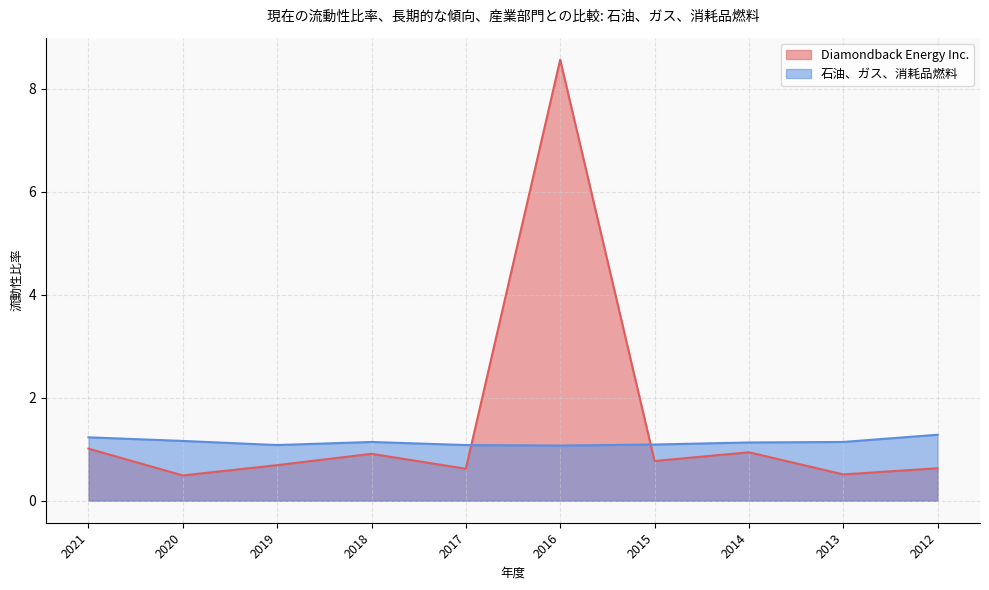

Between 2018 and 2014, which series saw the biggest shift?

Diamondback Energy Inc.